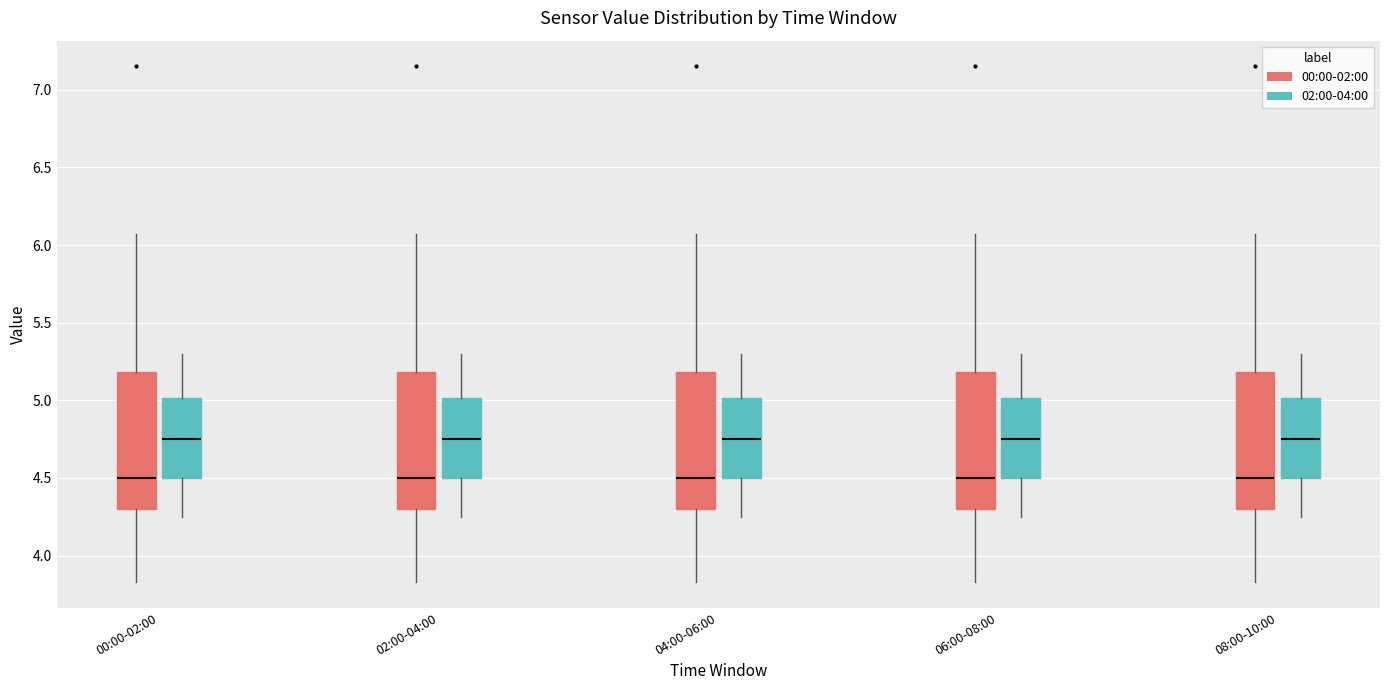

Reading left to right, read every box against the y-axis: the position of its median line, the range the box covers, and the ends of its whiskers. The values are not printed on the chart, so give them approximately, as read against the axis.

00:00-02:00 (00:00-02:00): median 4.50, box 4.30 to 5.20, whiskers 3.85 to 6.05
00:00-02:00 (02:00-04:00): median 4.75, box 4.50 to 5.00, whiskers 4.25 to 5.30
02:00-04:00 (00:00-02:00): median 4.50, box 4.30 to 5.20, whiskers 3.85 to 6.05
02:00-04:00 (02:00-04:00): median 4.75, box 4.50 to 5.00, whiskers 4.25 to 5.30
04:00-06:00 (00:00-02:00): median 4.50, box 4.30 to 5.20, whiskers 3.85 to 6.05
04:00-06:00 (02:00-04:00): median 4.75, box 4.50 to 5.00, whiskers 4.25 to 5.30
06:00-08:00 (00:00-02:00): median 4.50, box 4.30 to 5.20, whiskers 3.85 to 6.05
06:00-08:00 (02:00-04:00): median 4.75, box 4.50 to 5.00, whiskers 4.25 to 5.30
08:00-10:00 (00:00-02:00): median 4.50, box 4.30 to 5.20, whiskers 3.85 to 6.05
08:00-10:00 (02:00-04:00): median 4.75, box 4.50 to 5.00, whiskers 4.25 to 5.30